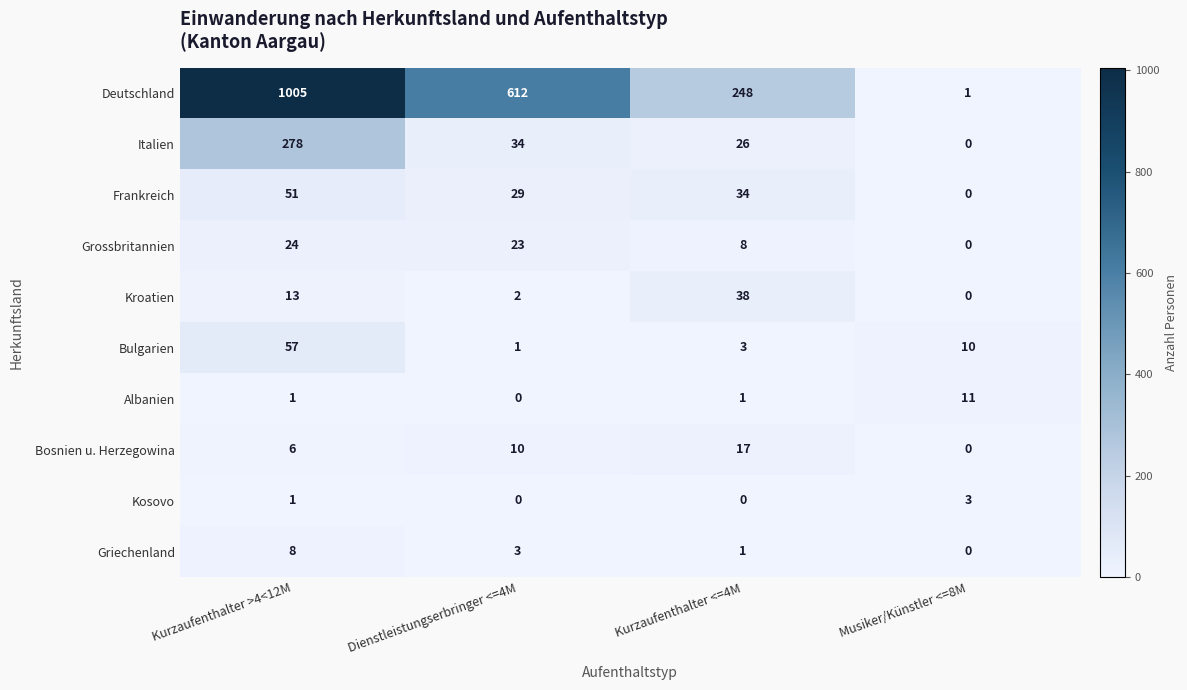

At how many categories does at least one series exceed 351?

2